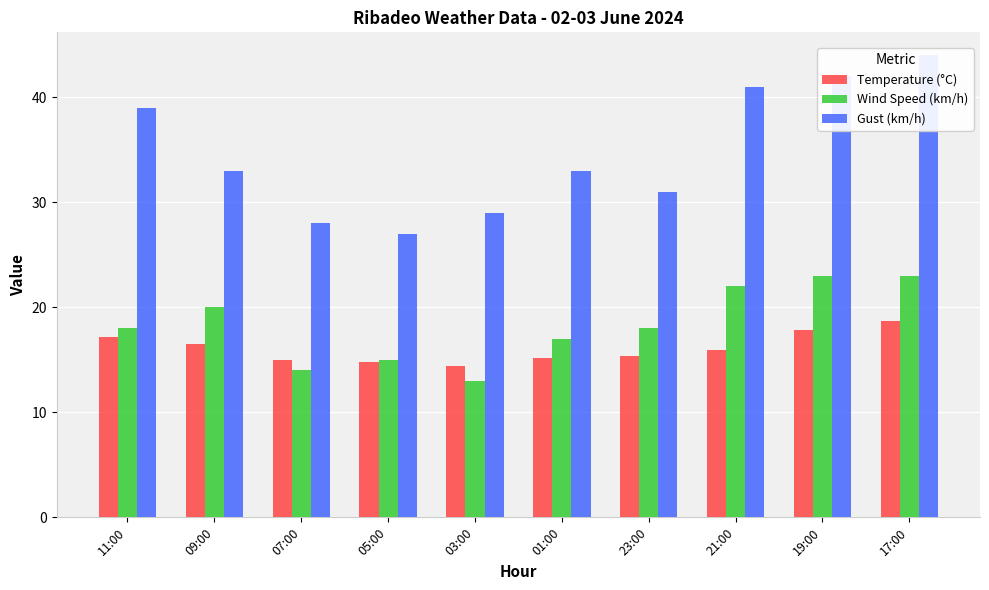

What is the spread (max minus min) of values at 17:00?

25.3